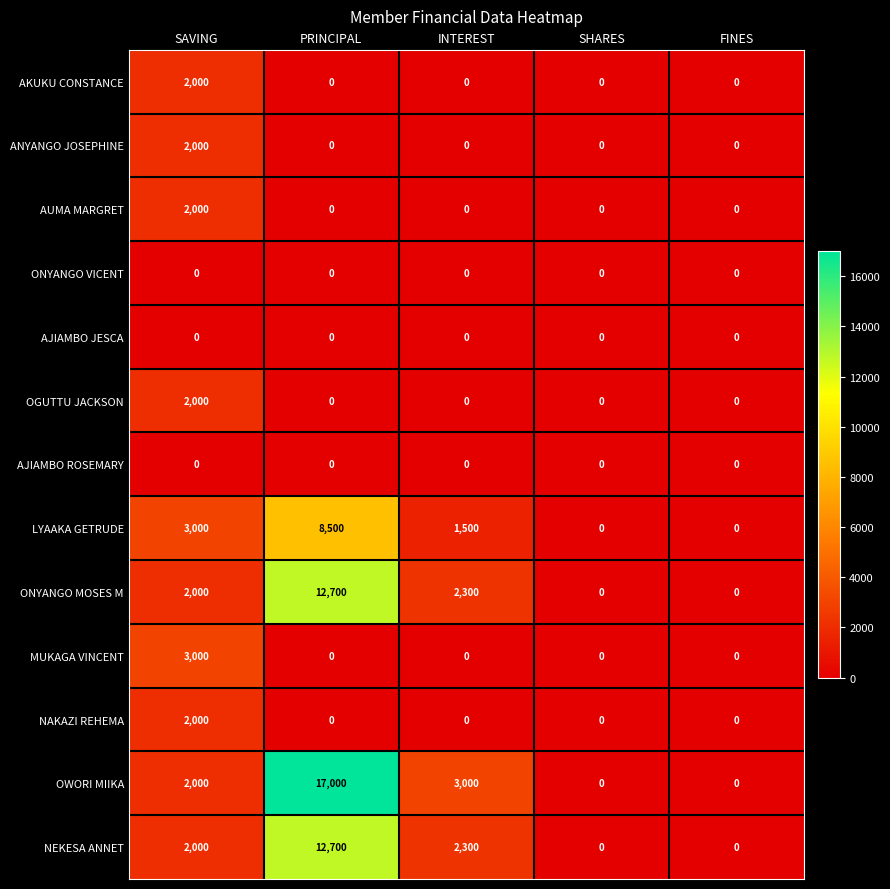

Which series has the widest spread of values?

OWORI MIIKA